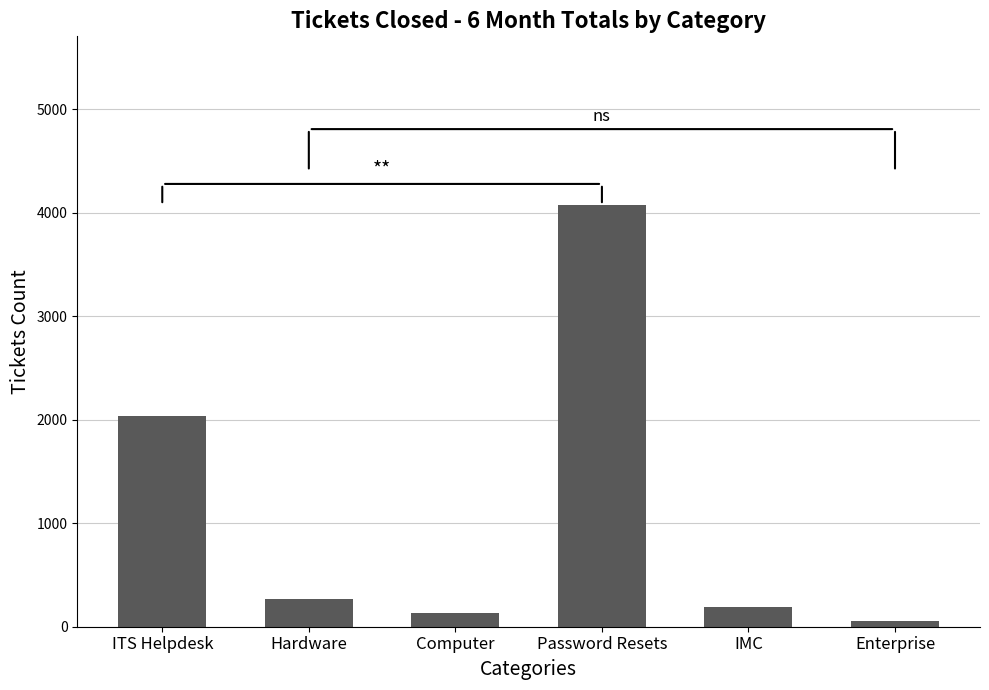

What is the label of the 1st bar from the right?

Enterprise